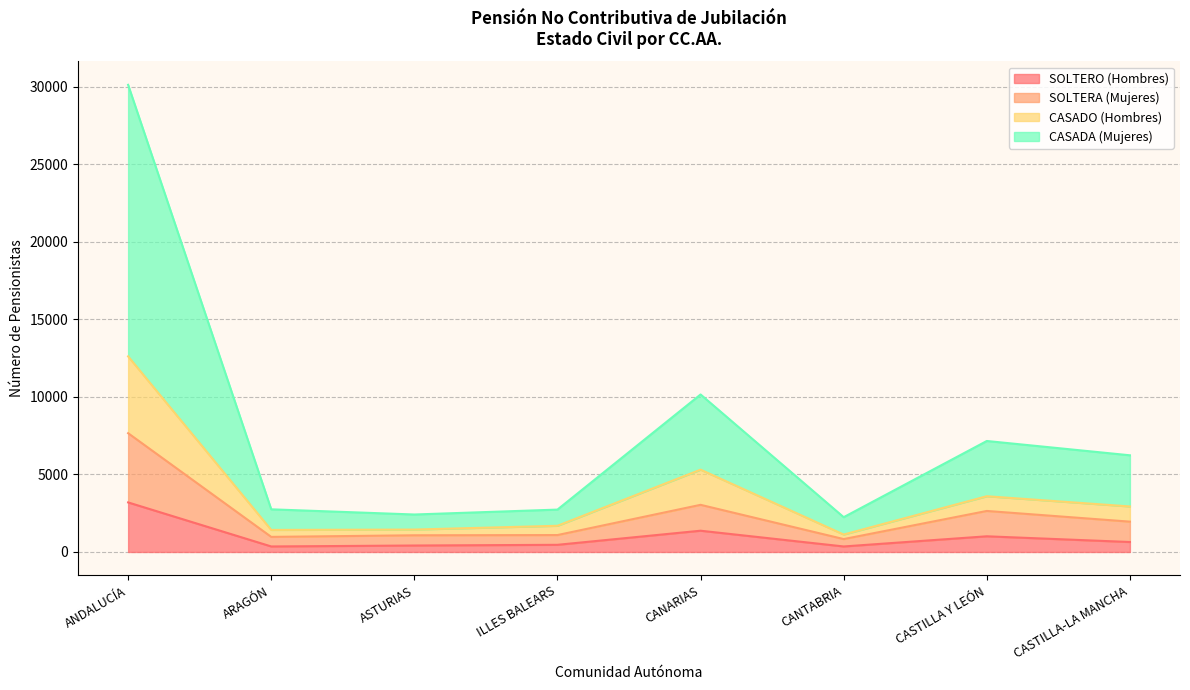

At which label does CASADO (Hombres) first exceed 598?

ANDALUCÍA